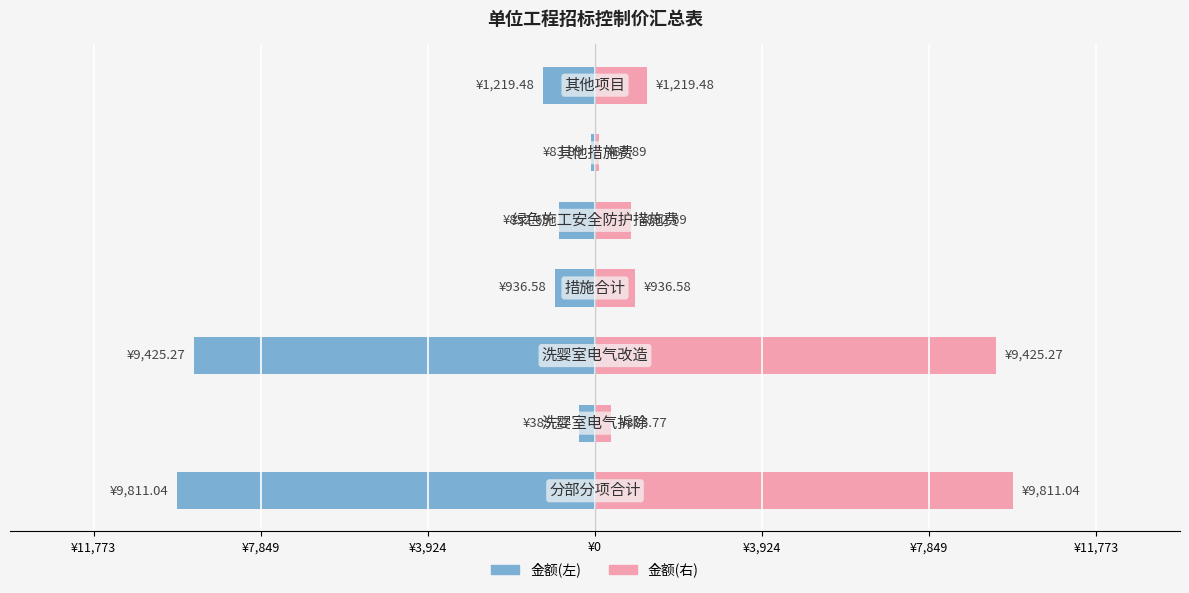

Rank the series by their maximum value, from highest to lowest.

金额(元) (右), 金额(元)